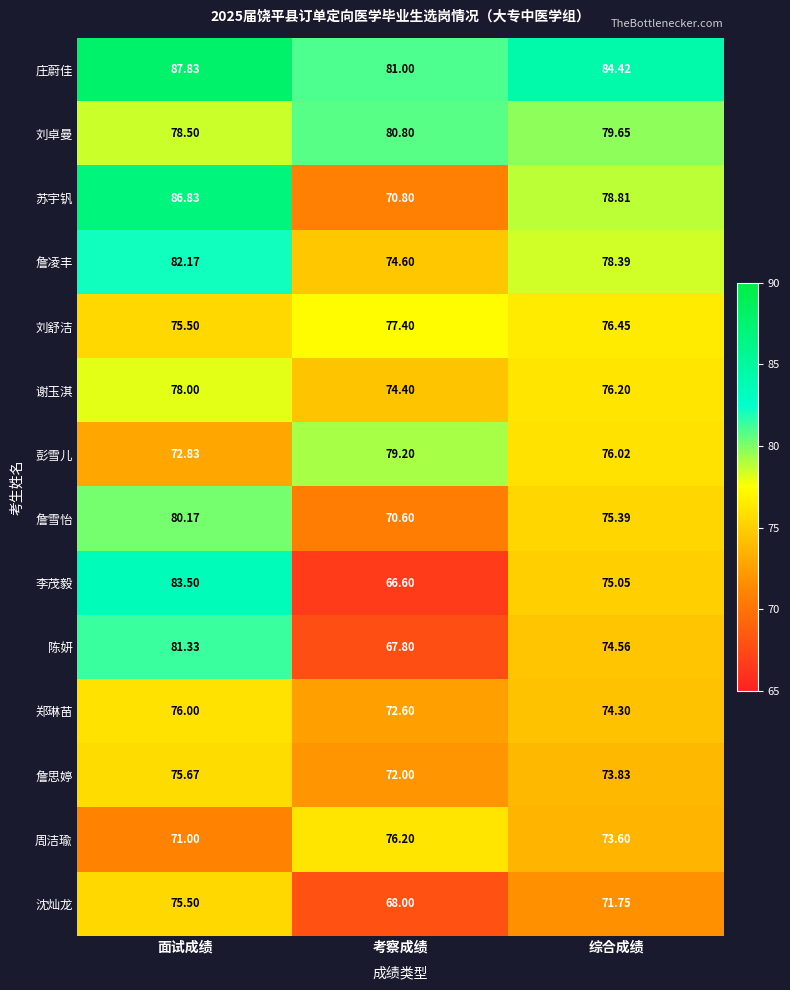

Rank the series by their maximum value, from highest to lowest.

庄蔚佳, 苏宇钒, 李茂毅, 詹凌丰, 陈妍, 刘卓曼, 詹雪怡, 彭雪儿, 谢玉淇, 刘舒洁, 周洁瑜, 郑琳苗, 詹思婷, 沈灿龙